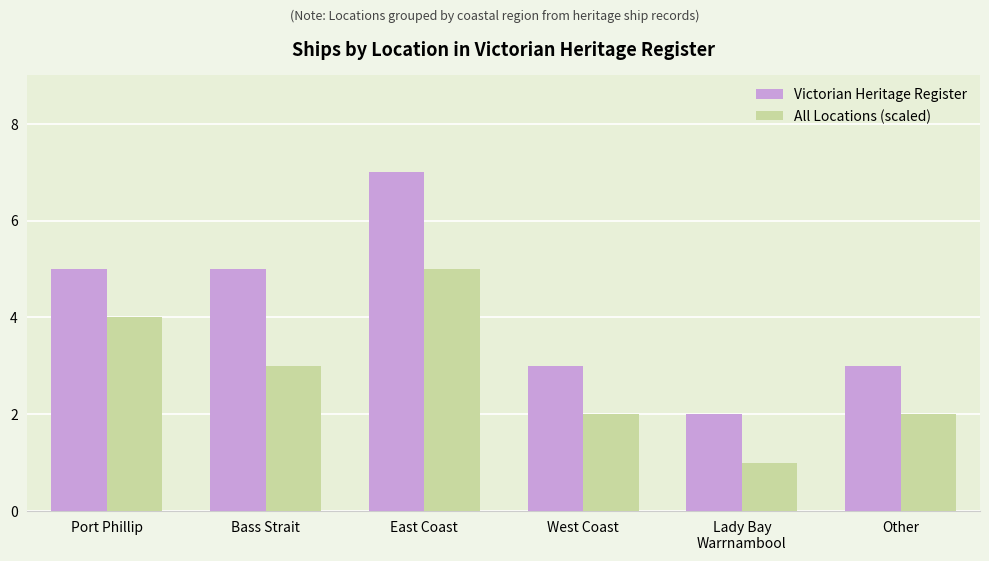

Which series has the largest range (max minus min)?

Victorian Heritage Register